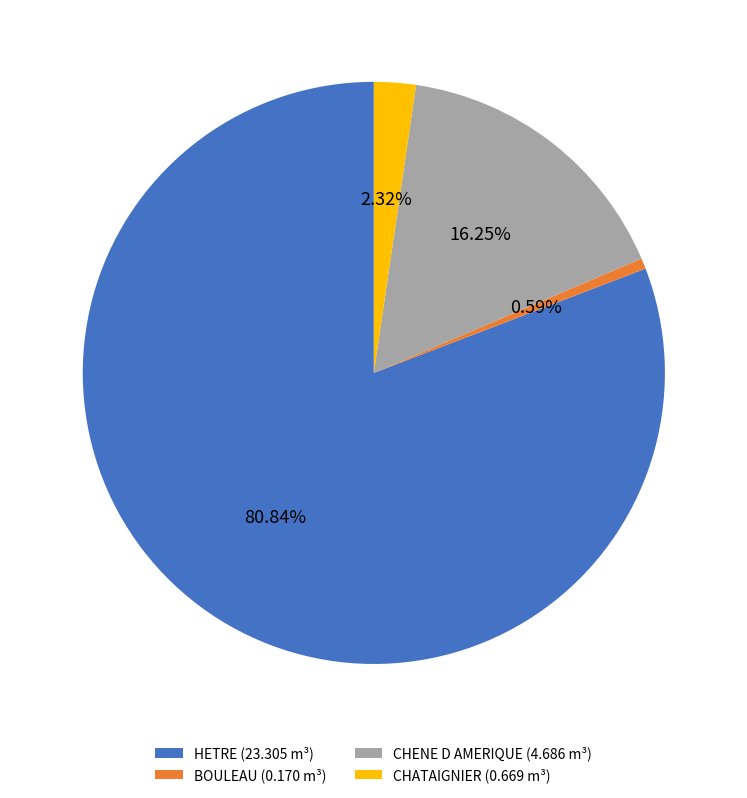

The HETRE slice represents 90% of the pie. True or false?

False